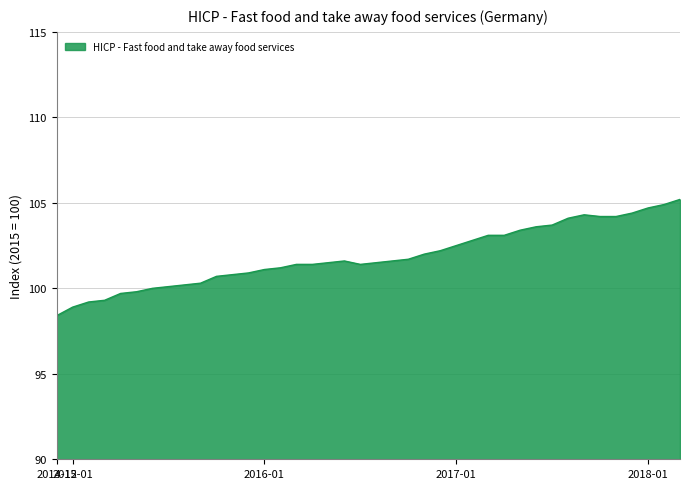

What is the difference between the maximum and minimum values?

6.8